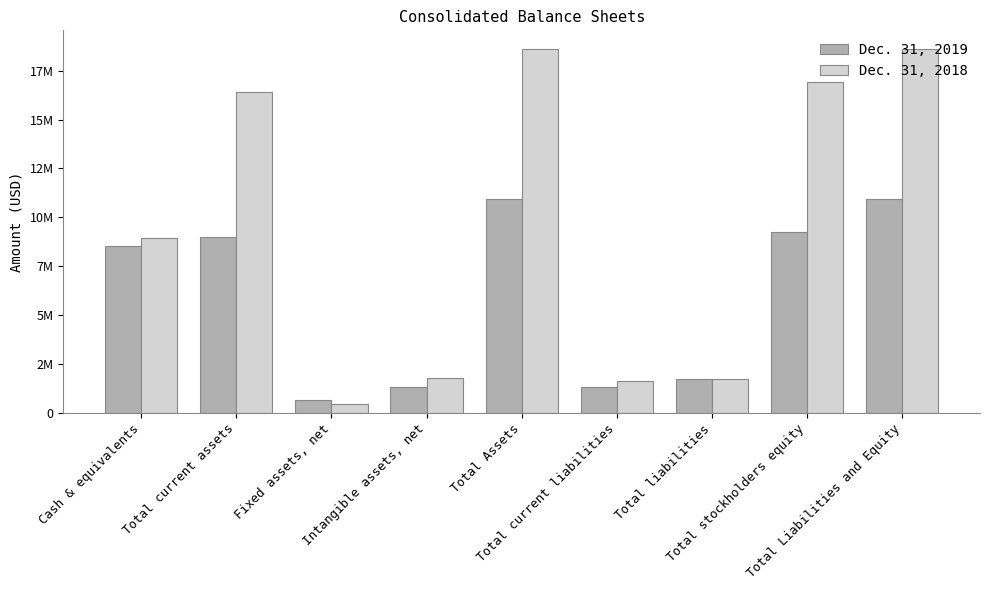

What is the sum of the Dec. 31, 2019 values at Intangible assets, net and Total stockholders equity?

10508000